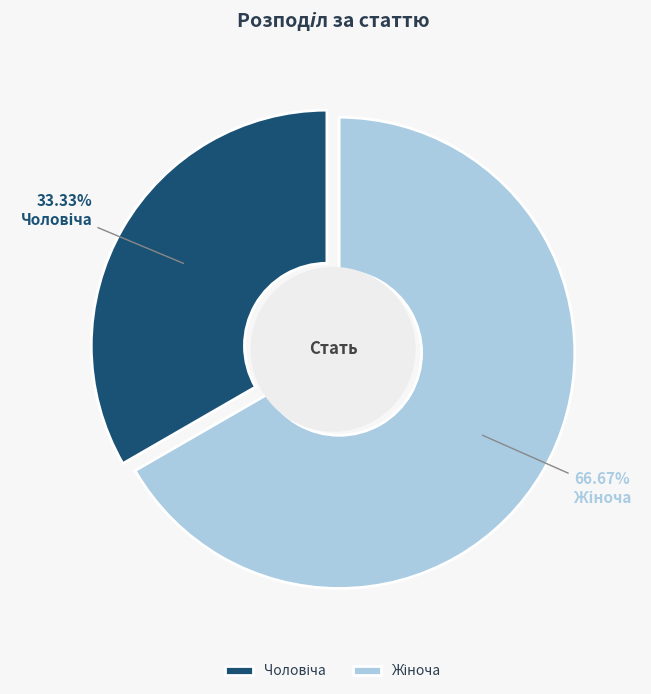

Count the number of slices in the pie.

2